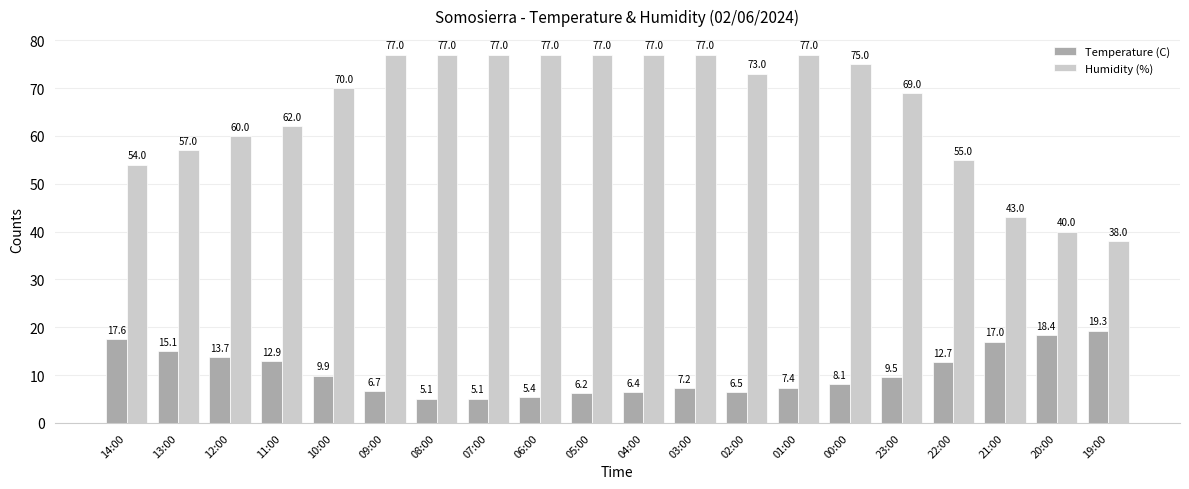

The value of Humidity (%) at 06:00 is 101.9. True or false?

False